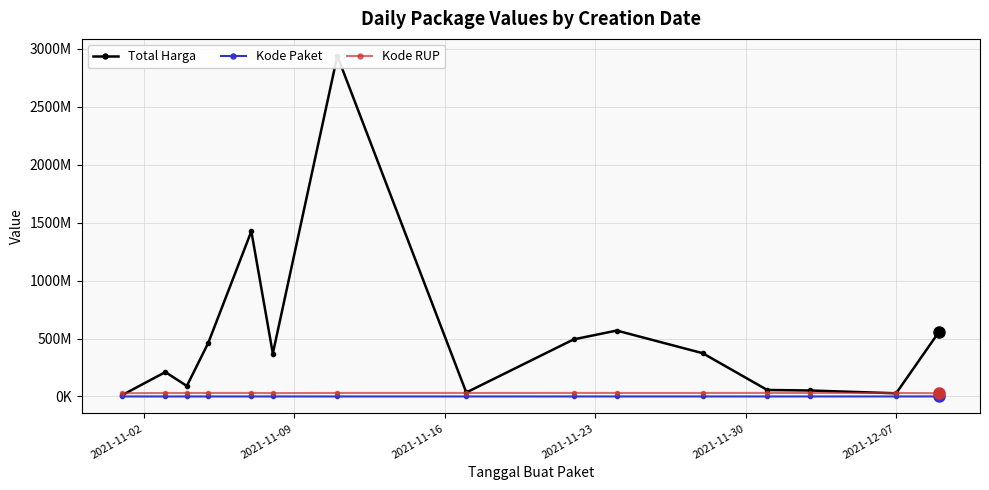

Reading left to right, transcribe all the data shown in this chart.

Total Harga: 12787500	210663270	90672075	464002100	1425867900	370566800	2939563240	34292000	493000000	568934200	373404000	56152800	51601000	27412000	559971000
Kode Paket: 570	43710	33290	13652	16823	50064	84587	40112	55826	141627	91101	103541	117783	128516	278693
Kode RUP: 28171087	30089034	30089034	30372232	30428912	29230268	30478474	30416731	30636058	30352738	30363247	30745112	30527421	30089034	28497118